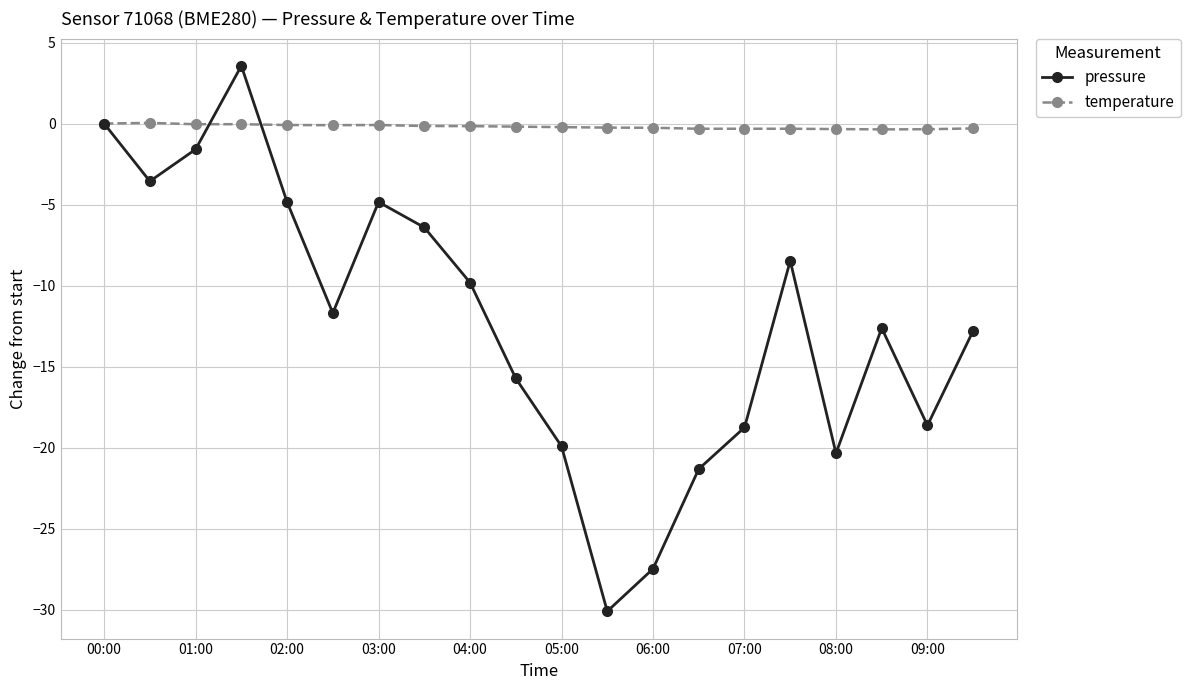

List the series in order of their overall mean, highest first.

temperature, pressure